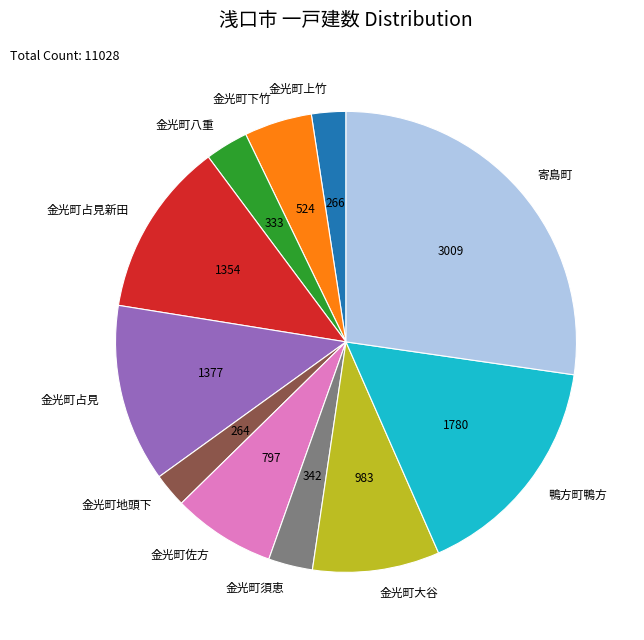

Between 寄島町 and 金光町佐方, which is larger?

寄島町